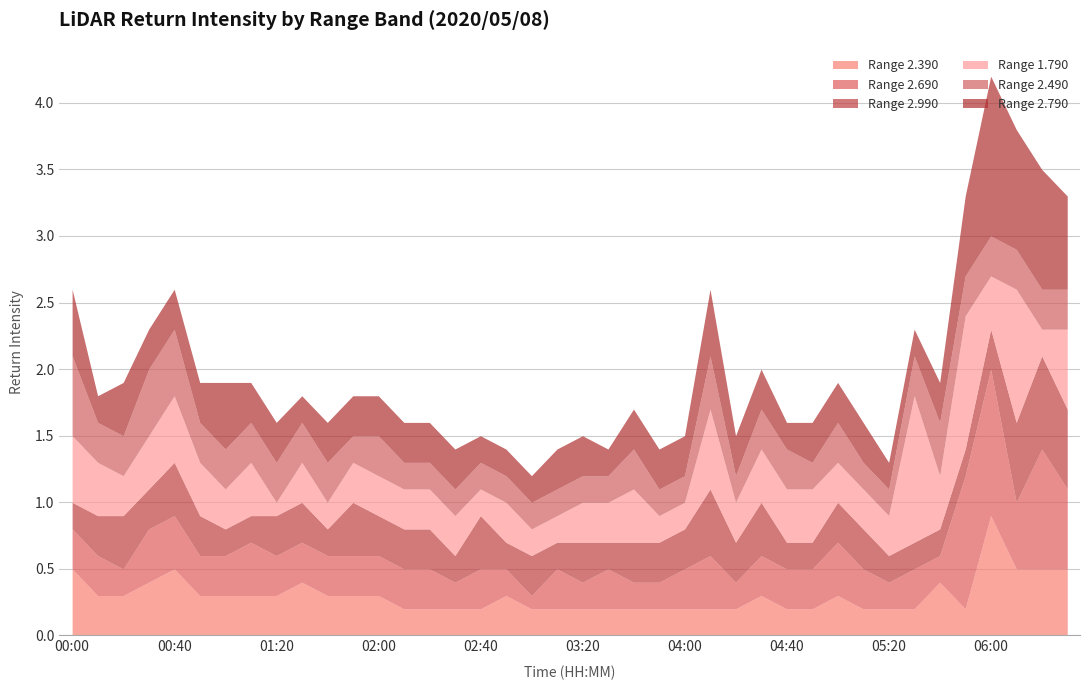

At which label is Range 2.390 closest to 0?

02:10